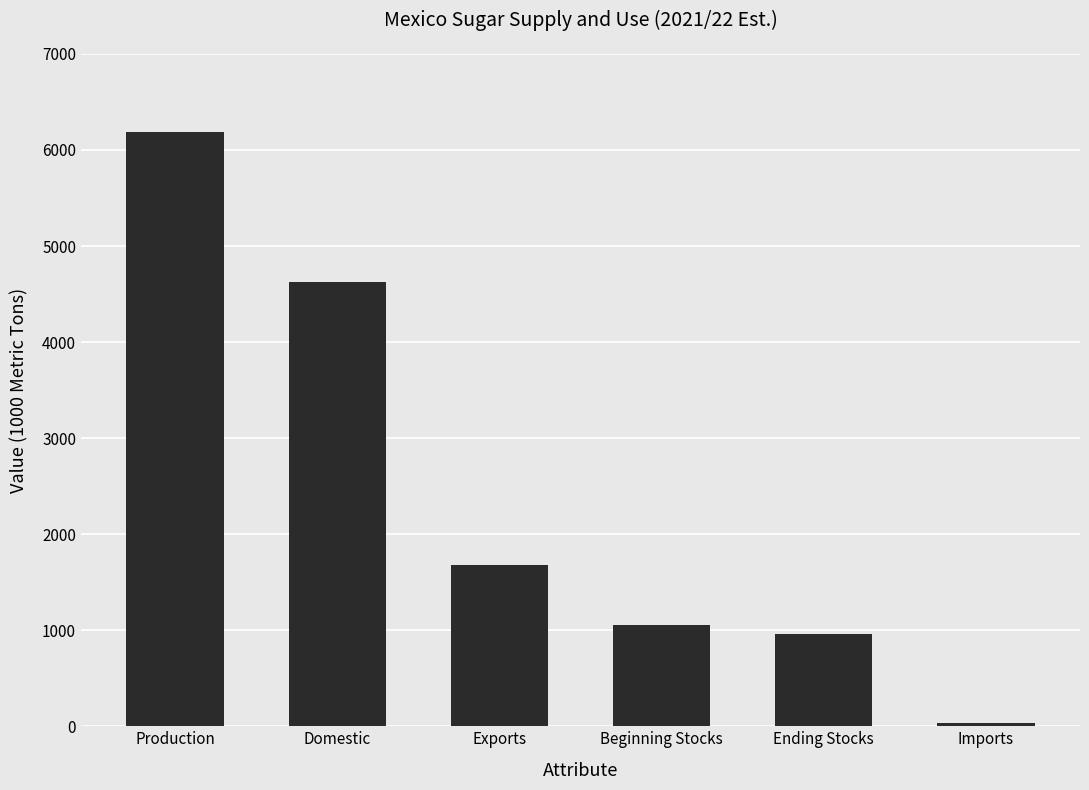

Reading right to left, list all the values displayed in this chart.

Imports=31	Ending Stocks=964	Beginning Stocks=1053	Exports=1676	Domestic=4629	Production=6185